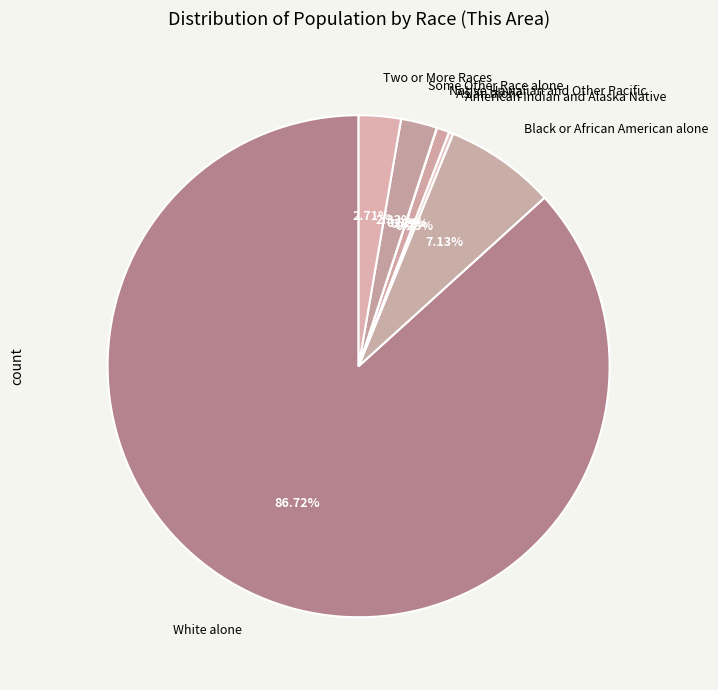

Is the sum of American Indian and Alaska Native and Asian alone greater than half?

No